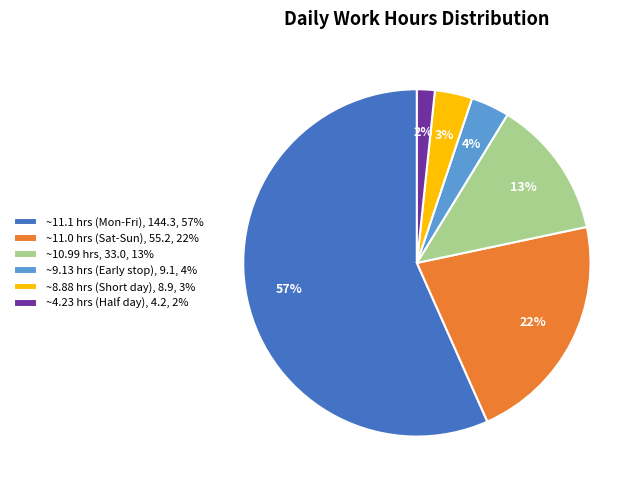

The ~8.88 hrs (Short day), 8.9, 3% slice represents 12% of the pie. True or false?

False